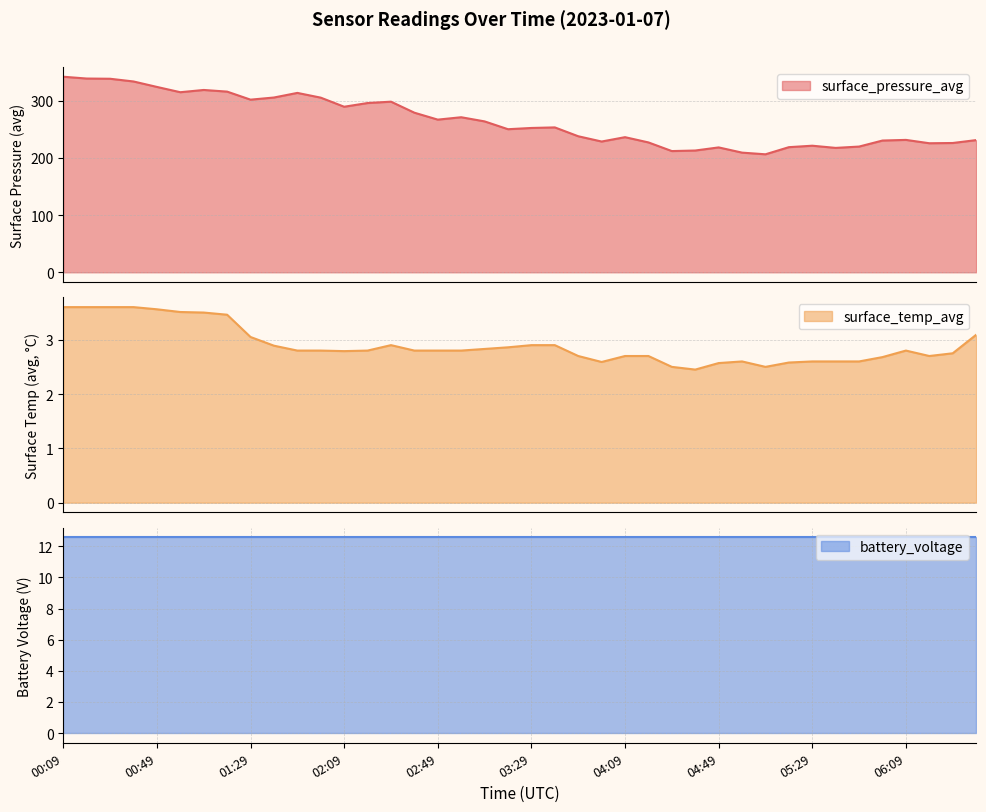

What is the label of the 6th point from the right?

05:49